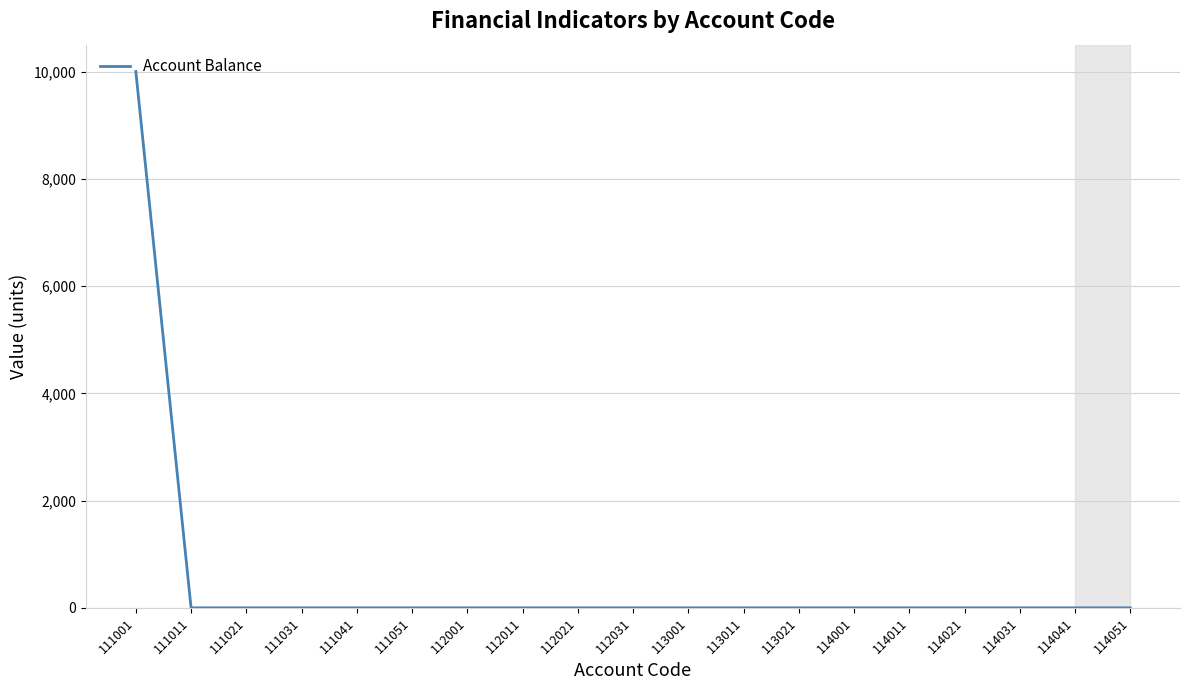

How many lines are shown in the chart?

1